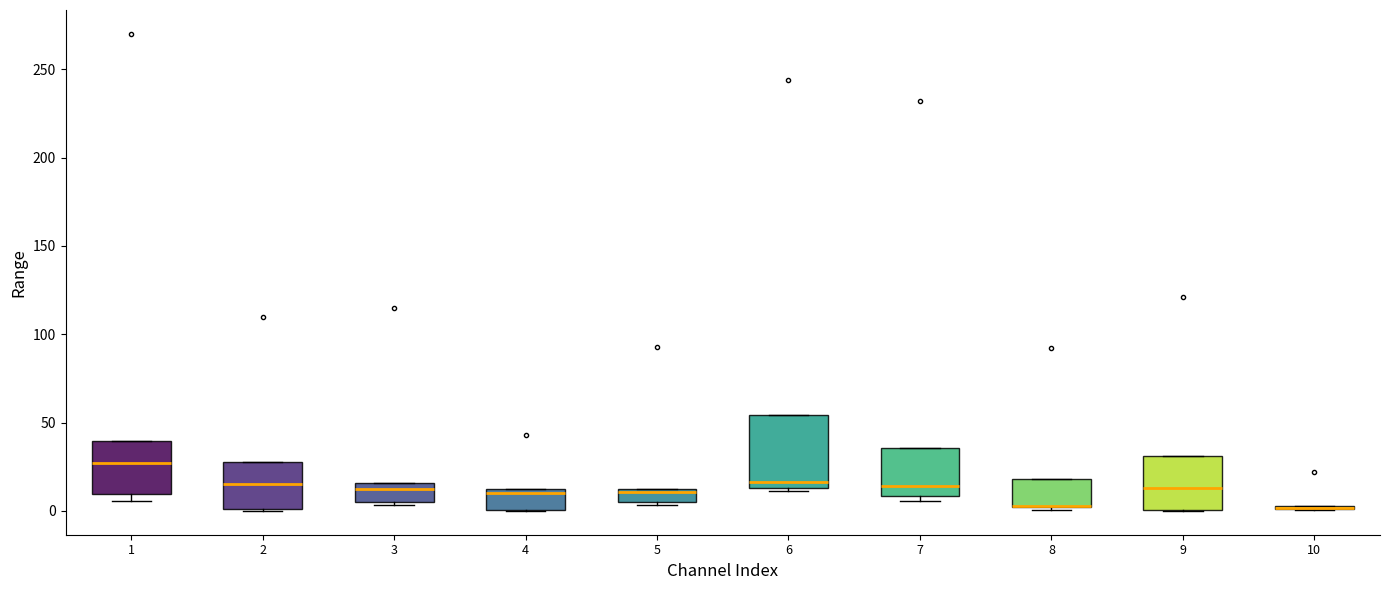

Where is the upper edge of the box at x = 4 on the y-axis? The values are not printed on the chart, so give them approximately, as read against the axis.

15